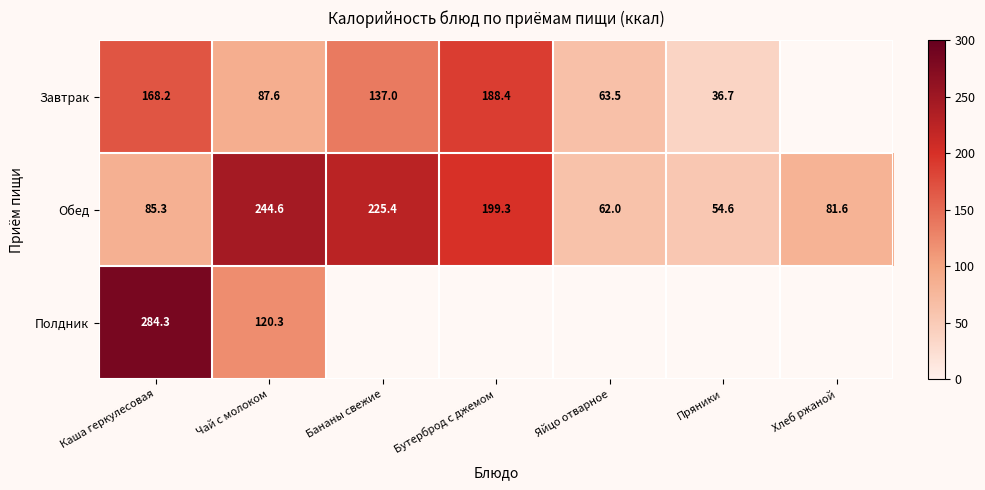

What is the greatest value displayed?

284.3